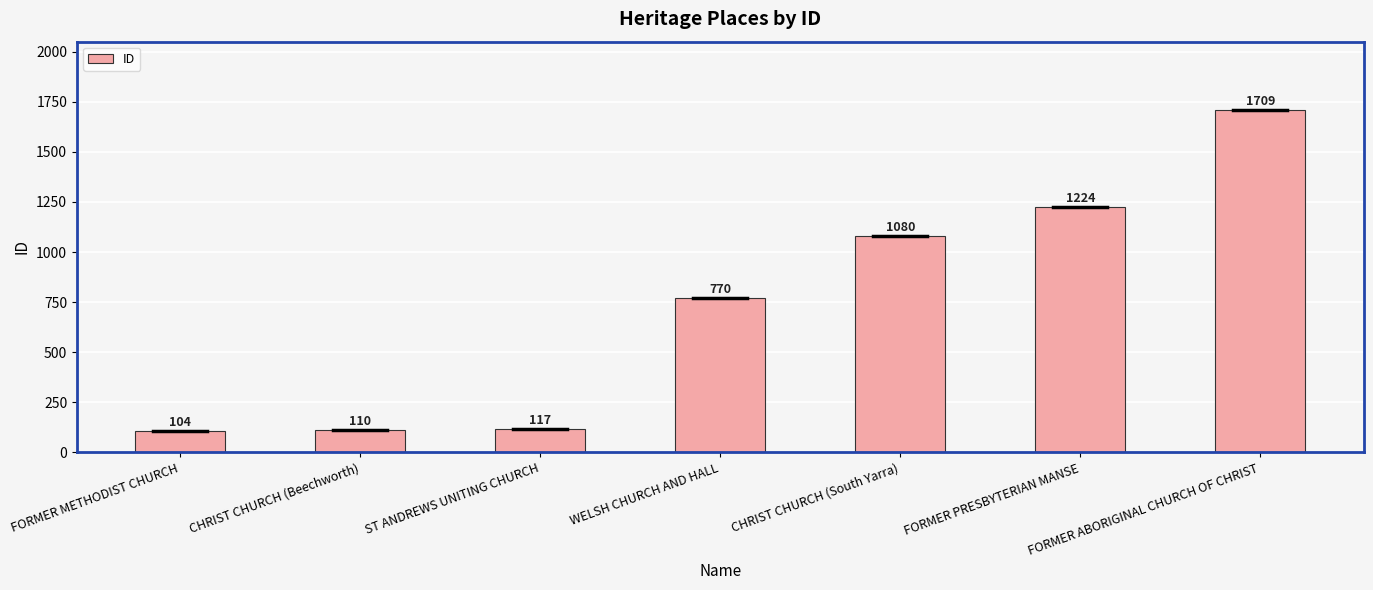

What is the sum of all values?

5114